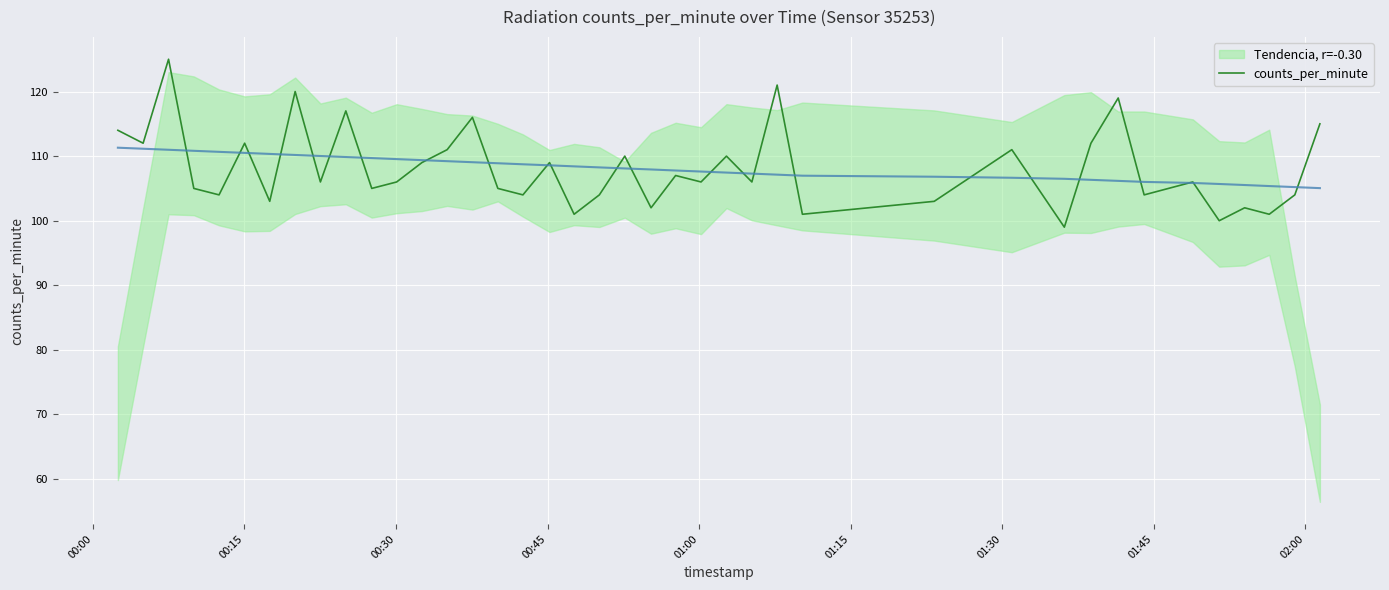

What is the maximum value for counts_per_minute?

125